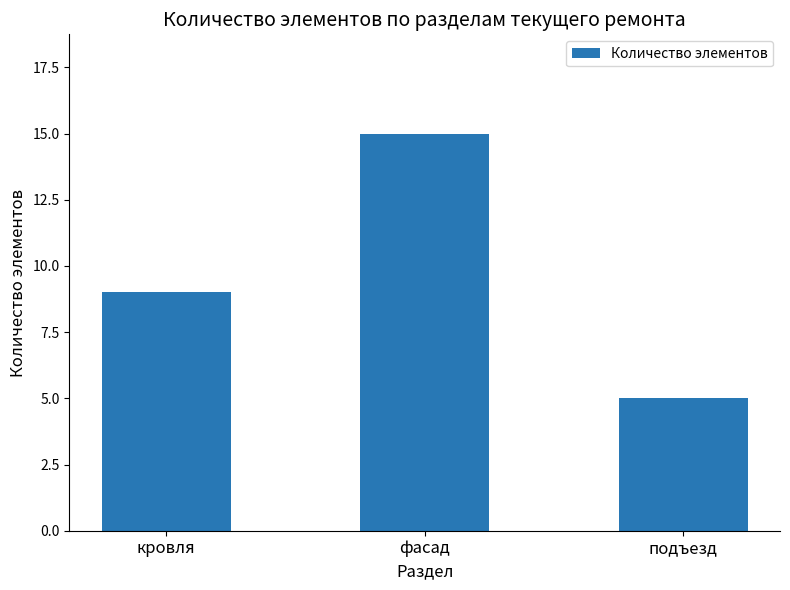

Where is the data nearest to the value 10?

кровля